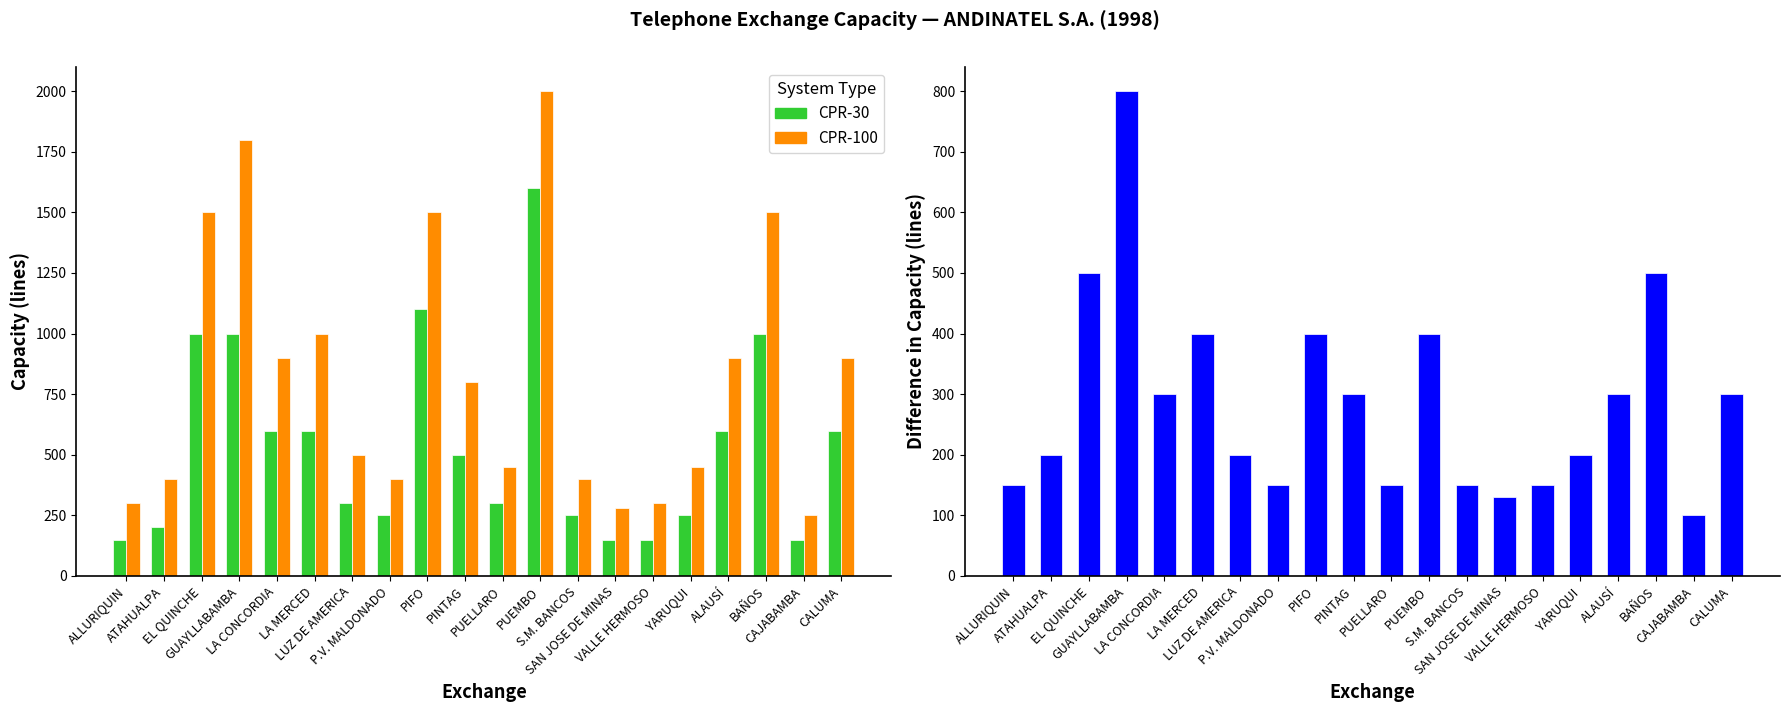

What is the sum of all CPR-30 (Capacity) values?

10750